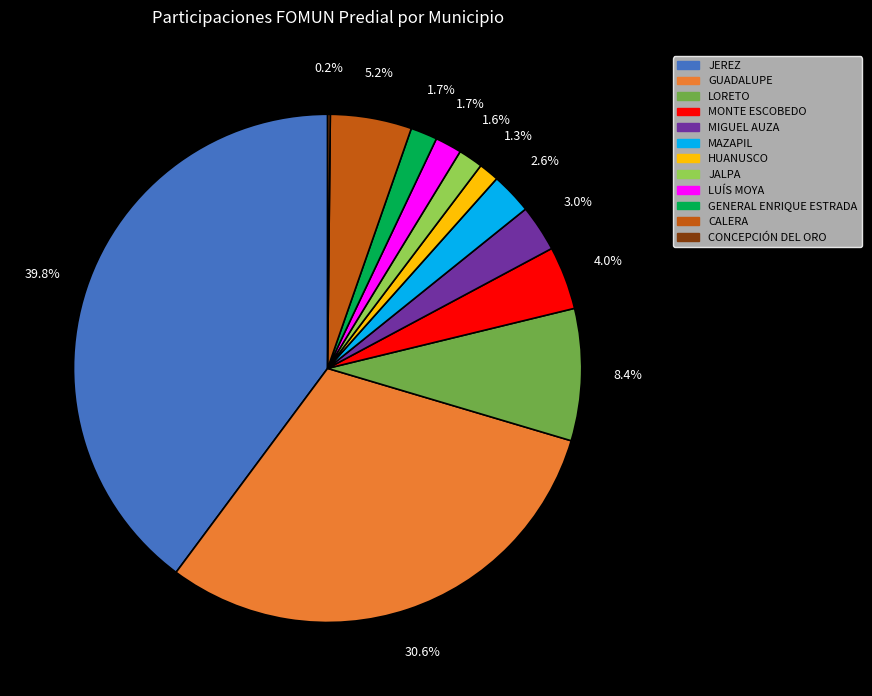

To the nearest percent, what portion does JALPA represent?

2%